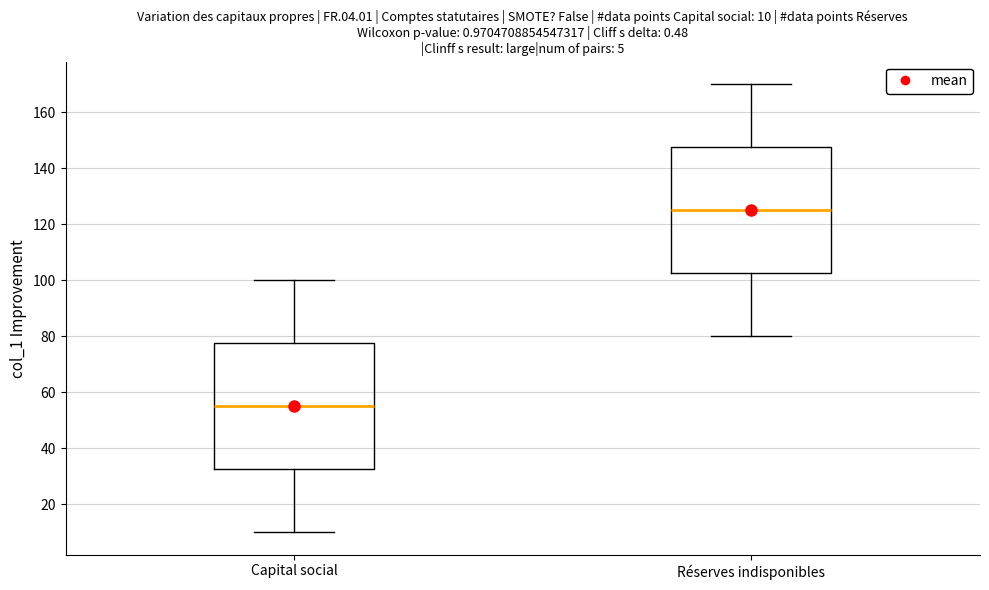

Which box's median line is the lowest?

Capital social